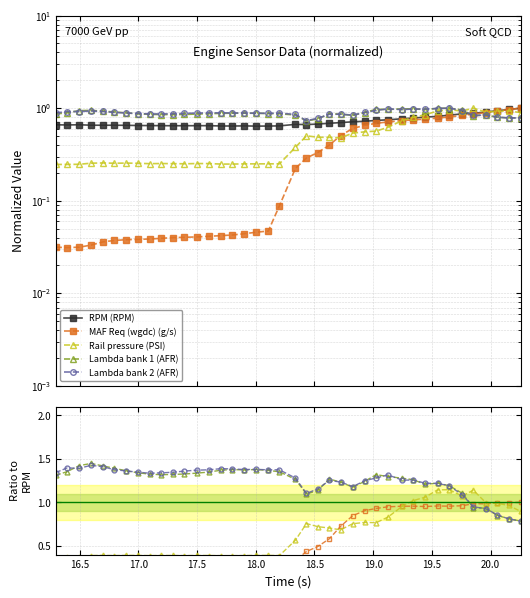

Which series has the widest spread of values?

MAF Req (wgdc) (g/s)